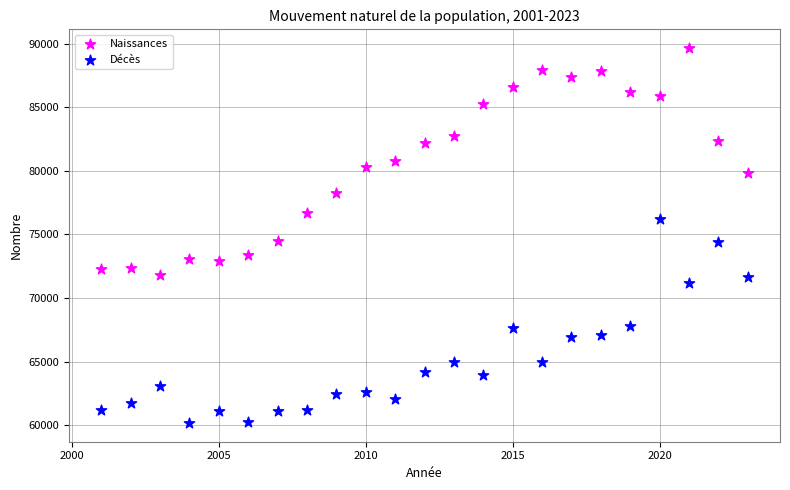

Which series has the widest spread of Y values?

Naissances